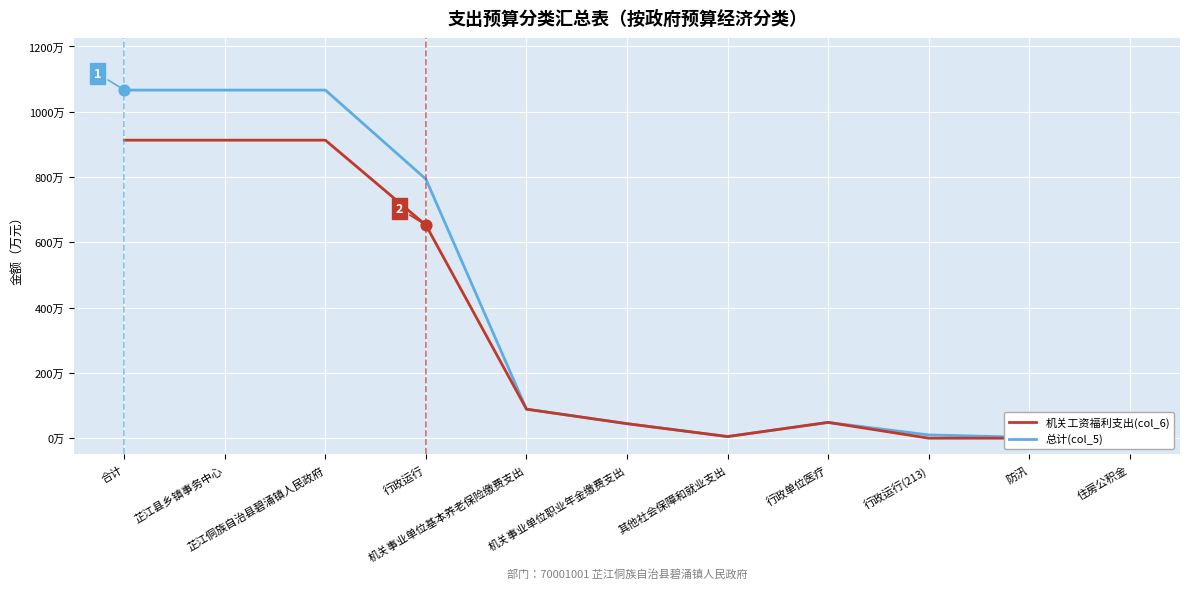

What are all the series names shown in the legend?

总计(col_5), 机关工资福利支出(col_6)